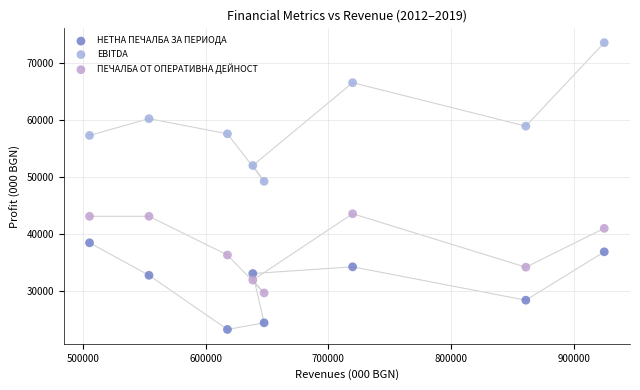

Across all series, what Y value is closest to 48416?

49249